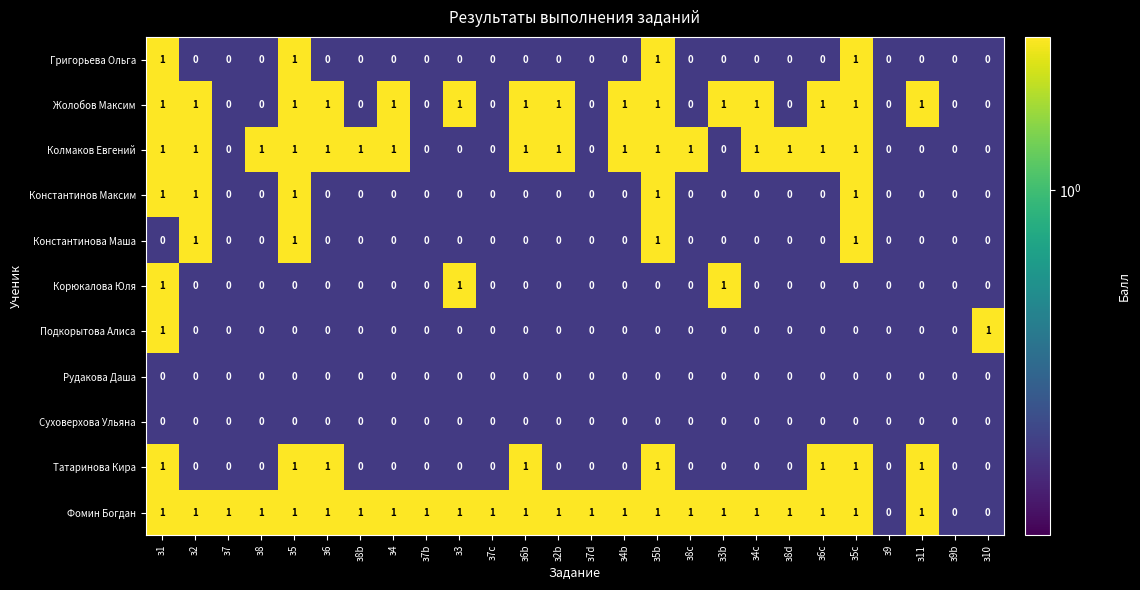

True or false: Корюкалова Юля has a value of 0 at з7c.

True